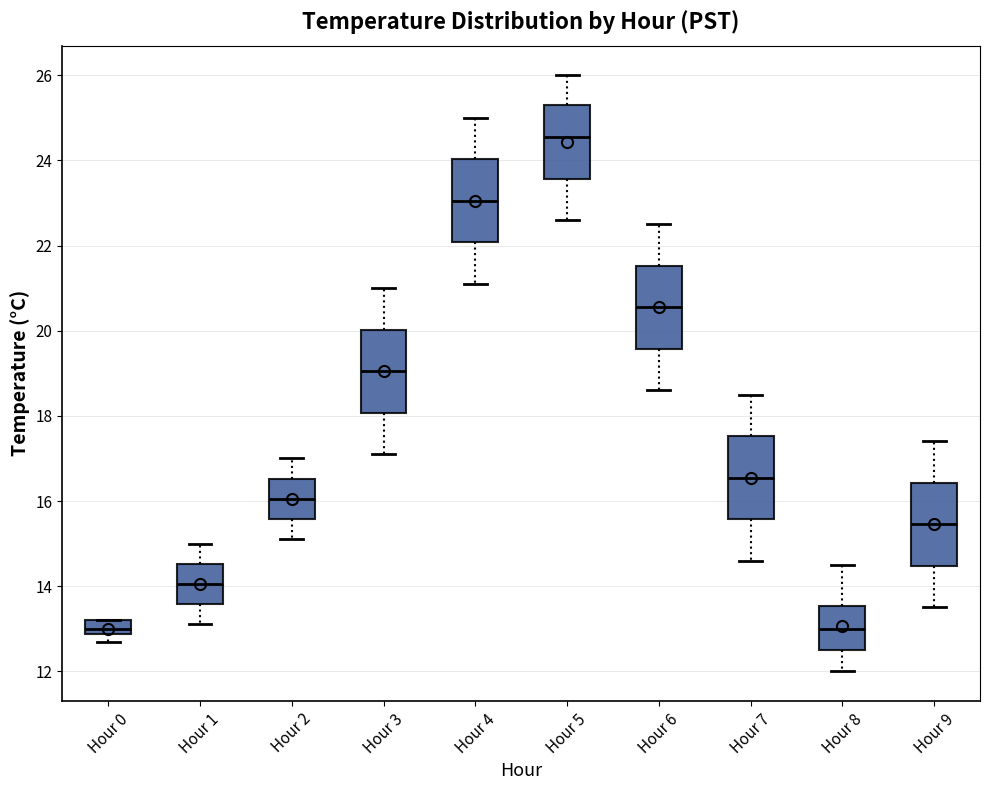

Reading left to right, transcribe this box plot: for each box, give where its median line is, the range the box spans, and where its two whiskers end, as read against the y-axis. The values are not printed on the chart, so give them approximately, as read against the axis.

Hour 0: median 13.0, box 12.8 to 13.2, whiskers 12.8 (below the box's lower edge) to 13.2
Hour 1: median 14.0, box 13.6 to 14.6, whiskers 13.2 to 15.0
Hour 2: median 16.0, box 15.6 to 16.6, whiskers 15.2 to 17.0
Hour 3: median 19.0, box 18.0 to 20.0, whiskers 17.2 to 21.0
Hour 4: median 23.0, box 22.0 to 24.0, whiskers 21.2 to 25.0
Hour 5: median 24.6, box 23.6 to 25.4, whiskers 22.6 to 26.0
Hour 6: median 20.6, box 19.6 to 21.6, whiskers 18.6 to 22.6
Hour 7: median 16.6, box 15.6 to 17.6, whiskers 14.6 to 18.6
Hour 8: median 13.0, box 12.6 to 13.6, whiskers 12.0 to 14.6
Hour 9: median 15.4, box 14.4 to 16.4, whiskers 13.6 to 17.4